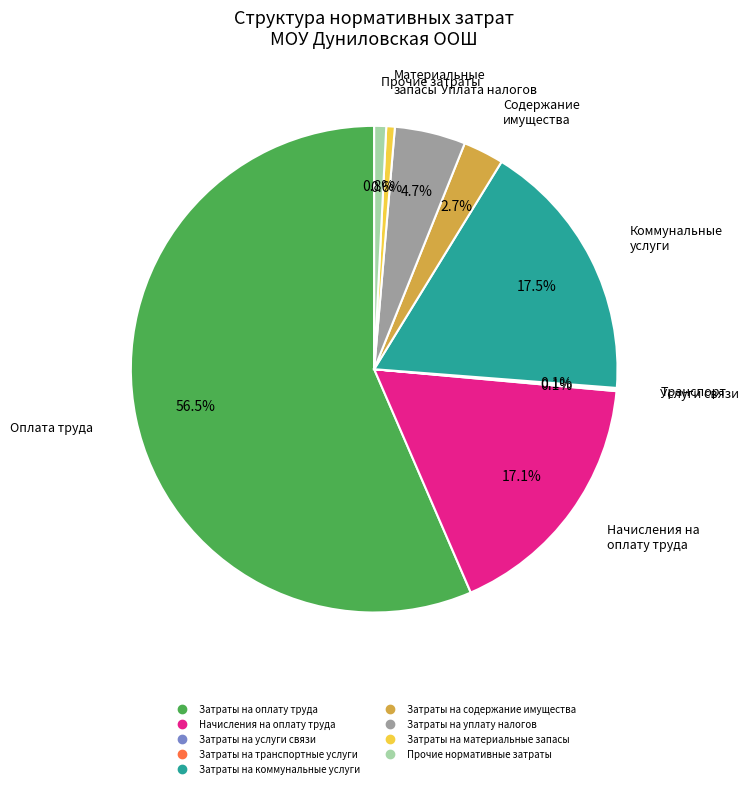

What is the ratio of the value at Затраты на коммунальные услуги to the value at Начисления на оплату труда?

1.0